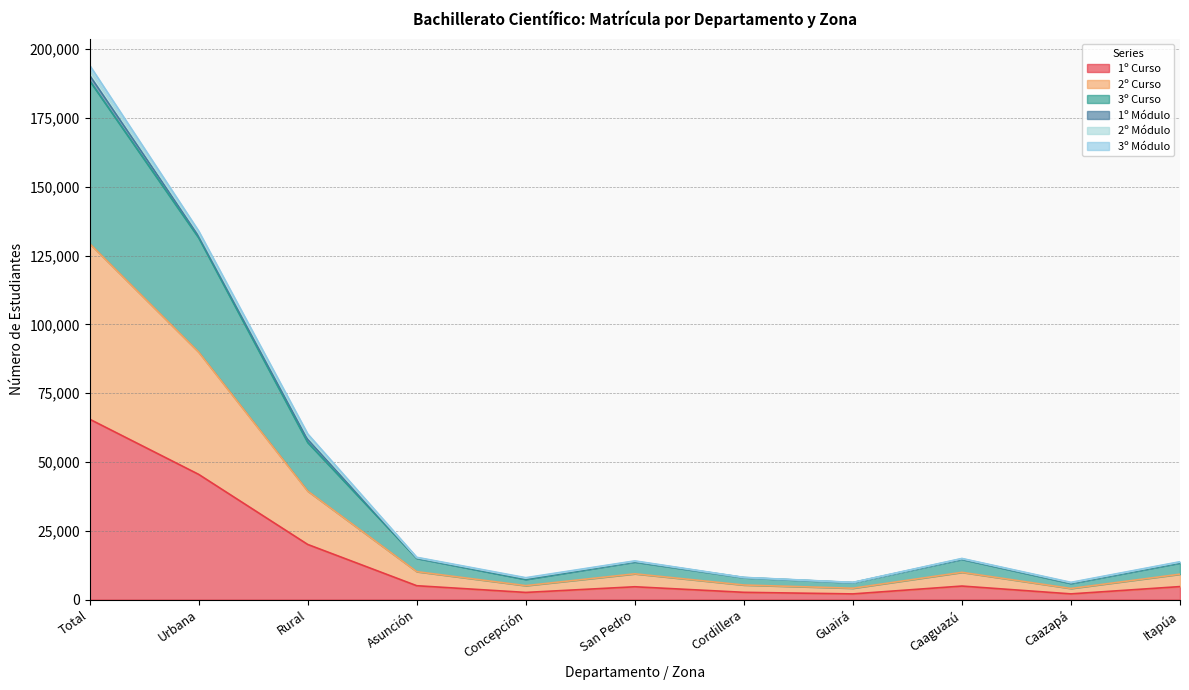

The value of 2º Curso at San Pedro is 24277. True or false?

False